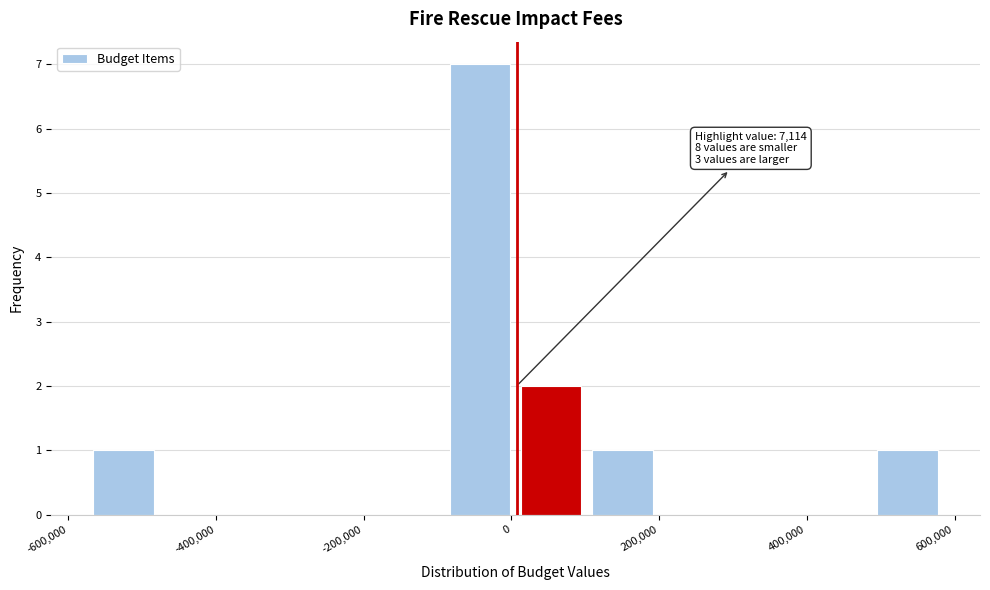

Over which range of the x-axis is the bar tallest?

-100000 to 0